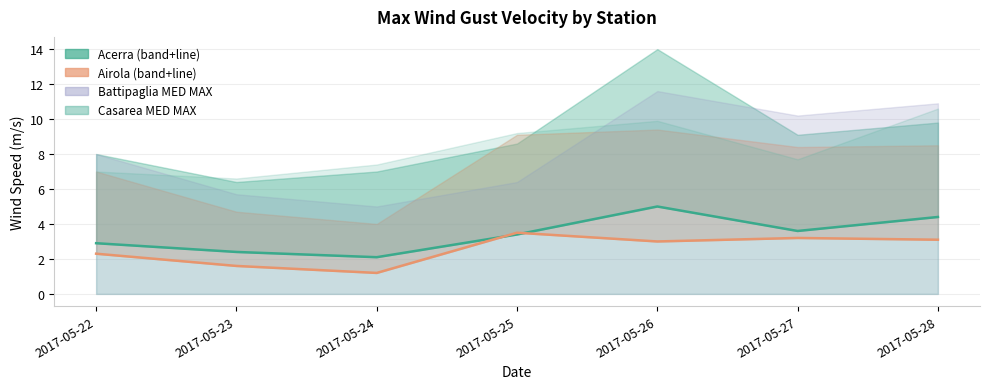

True or false: Airola MED and Acerra MED intersect in this chart.

True